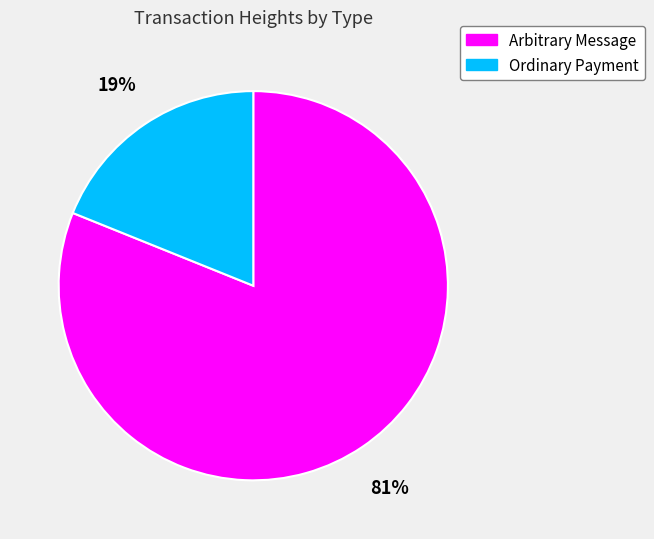

Which category has the smallest portion of the pie?

Ordinary Payment